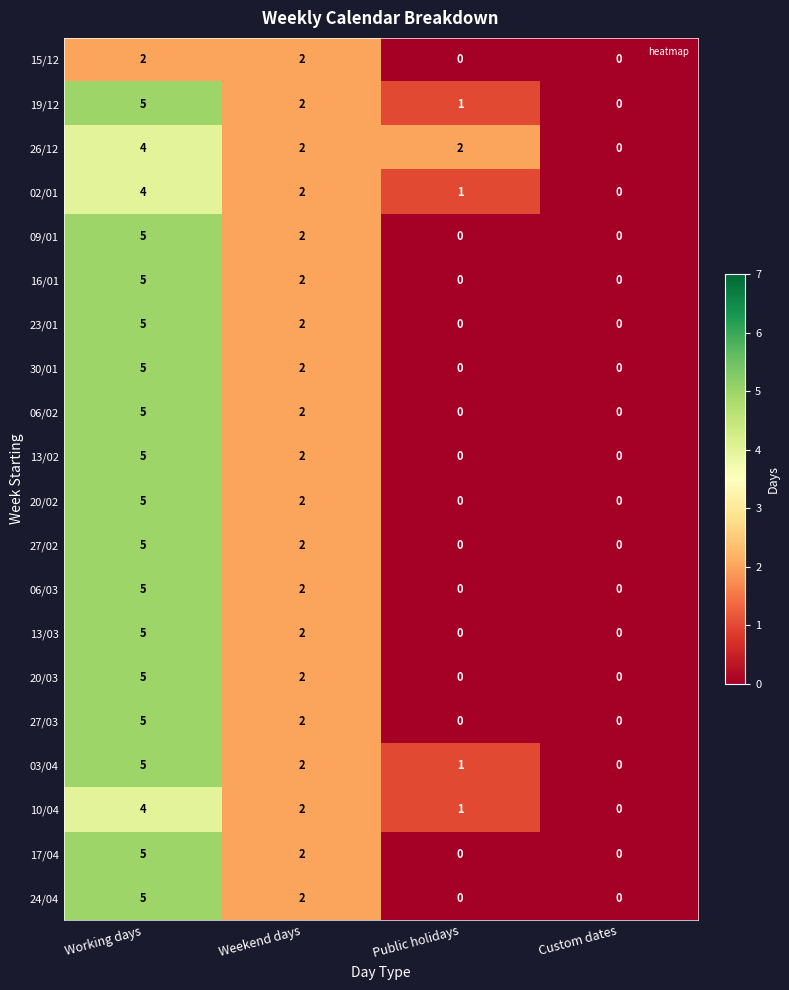

At which label does 13/03 reach its peak?

Working days